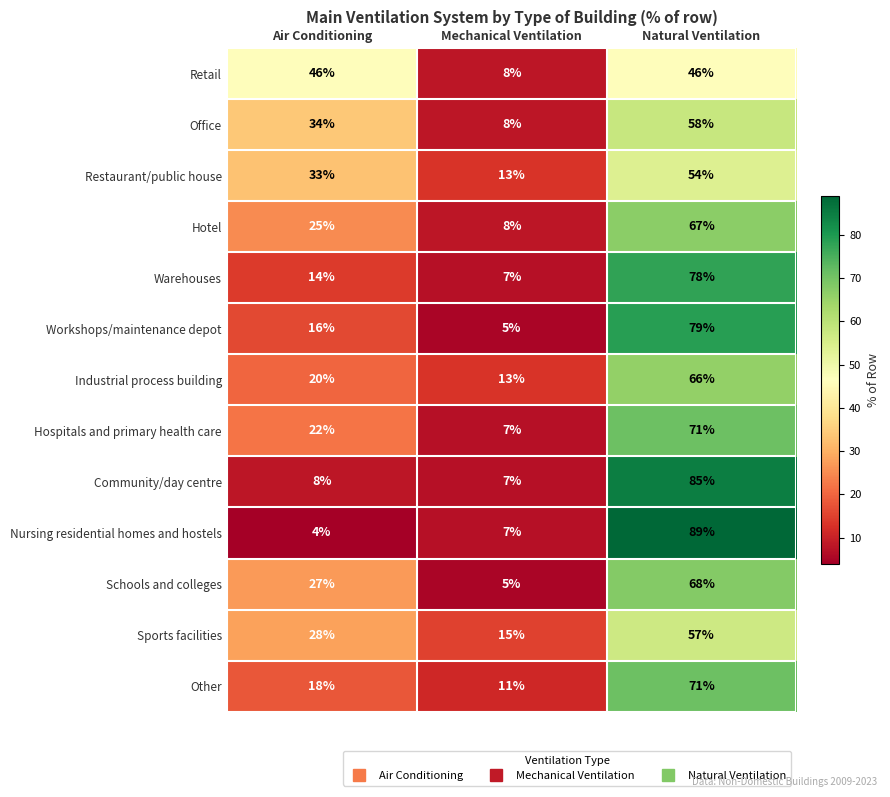

What is the sum of the Workshops/maintenance depot values at Natural Ventilation and Air Conditioning?

95